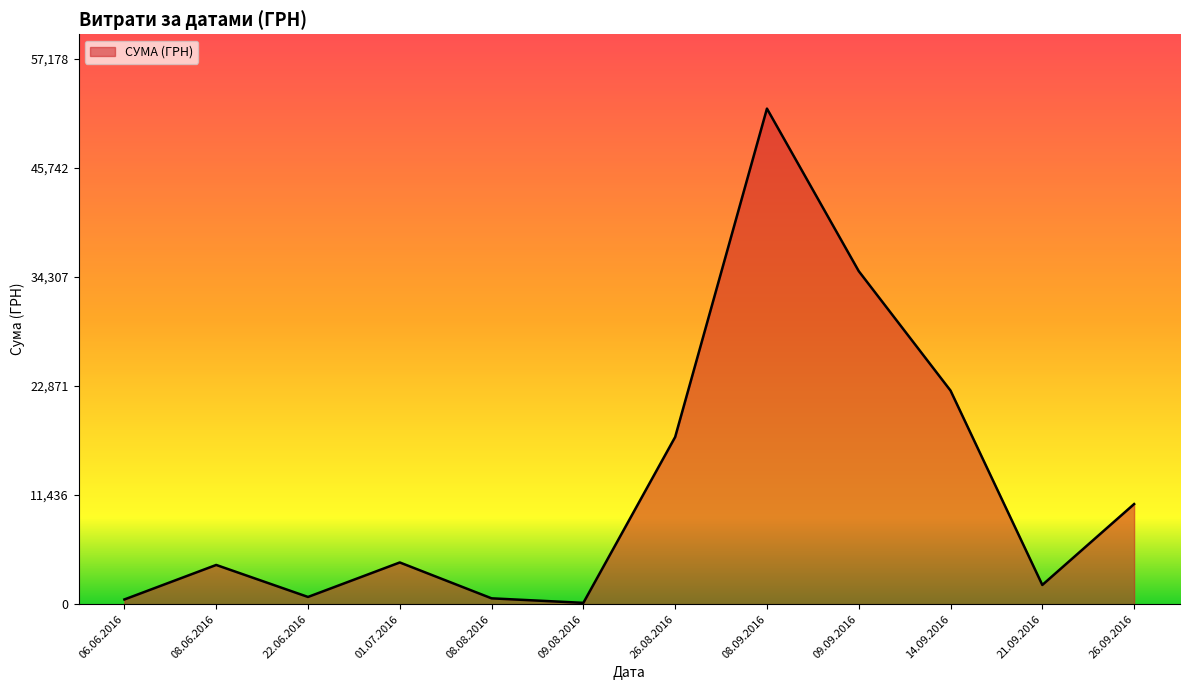

What is the difference between the maximum and minimum values?

51845.0